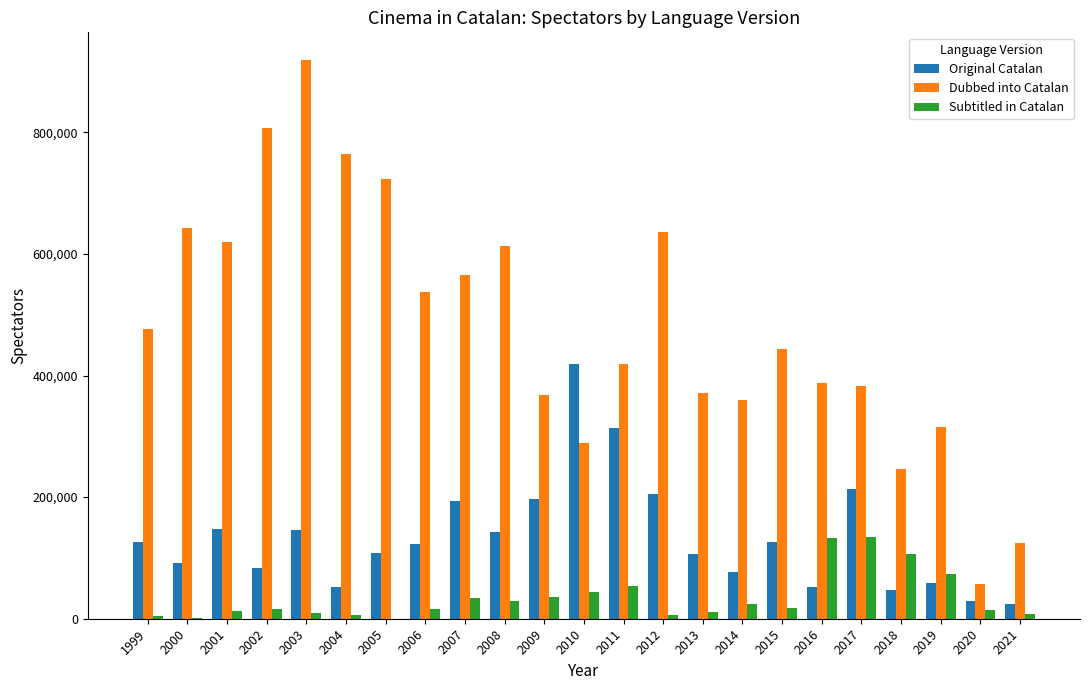

What is the sum of all Subtitled in Catalan values?

789453